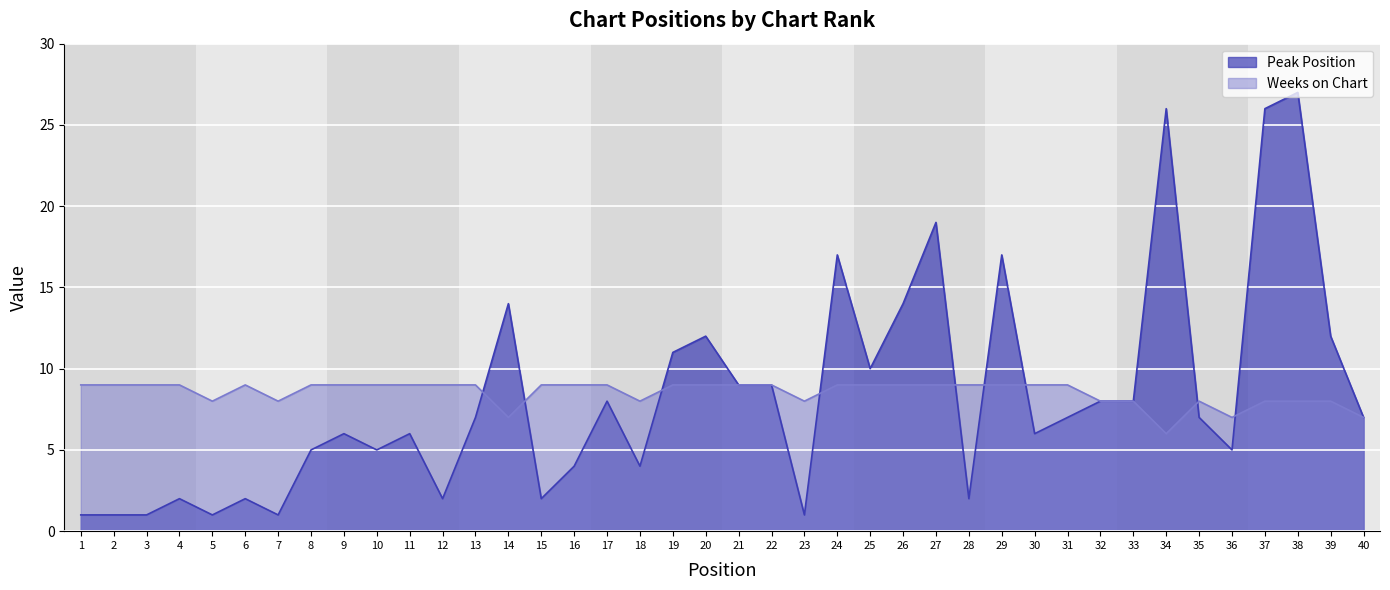

Which series has the widest spread of values?

Peak Position